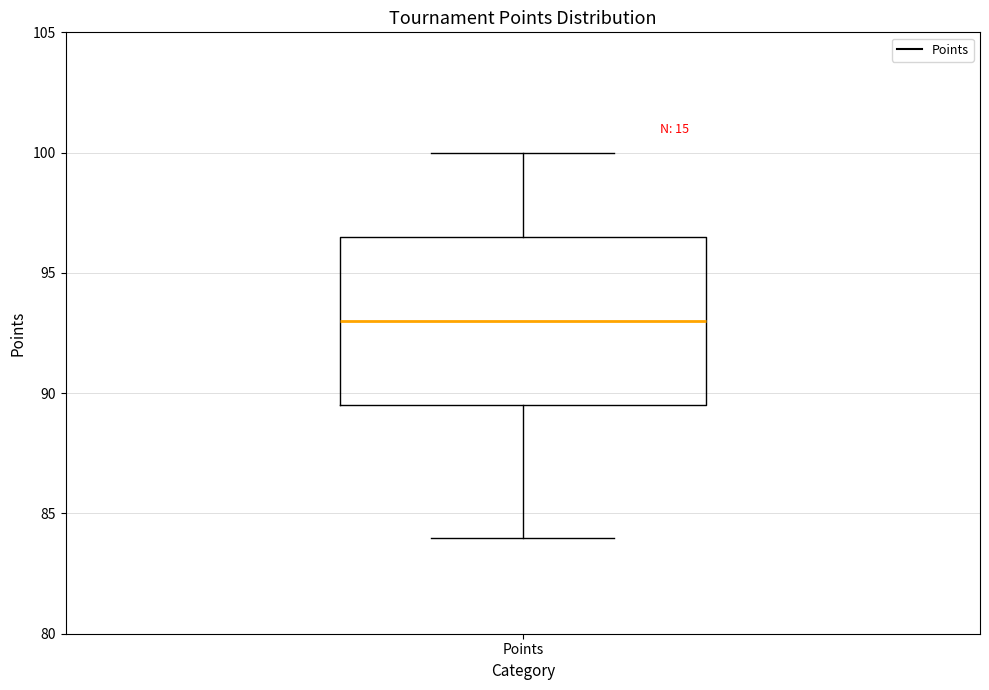

Where does the lower whisker of the box for Points end on the y-axis? The values are not printed on the chart, so give them approximately, as read against the axis.

84.0